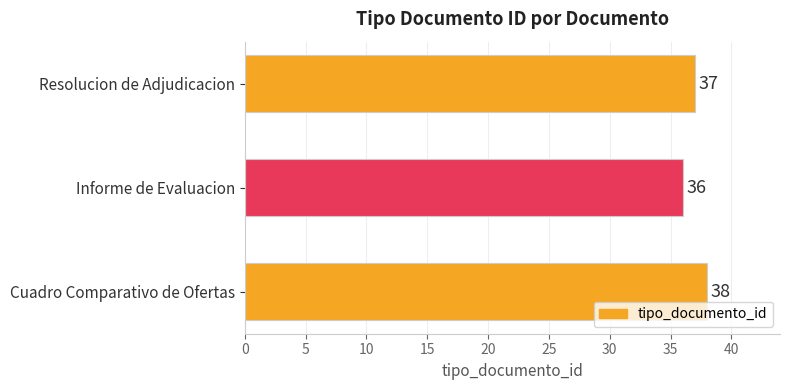

Count the values in the range 36 to 38.

3